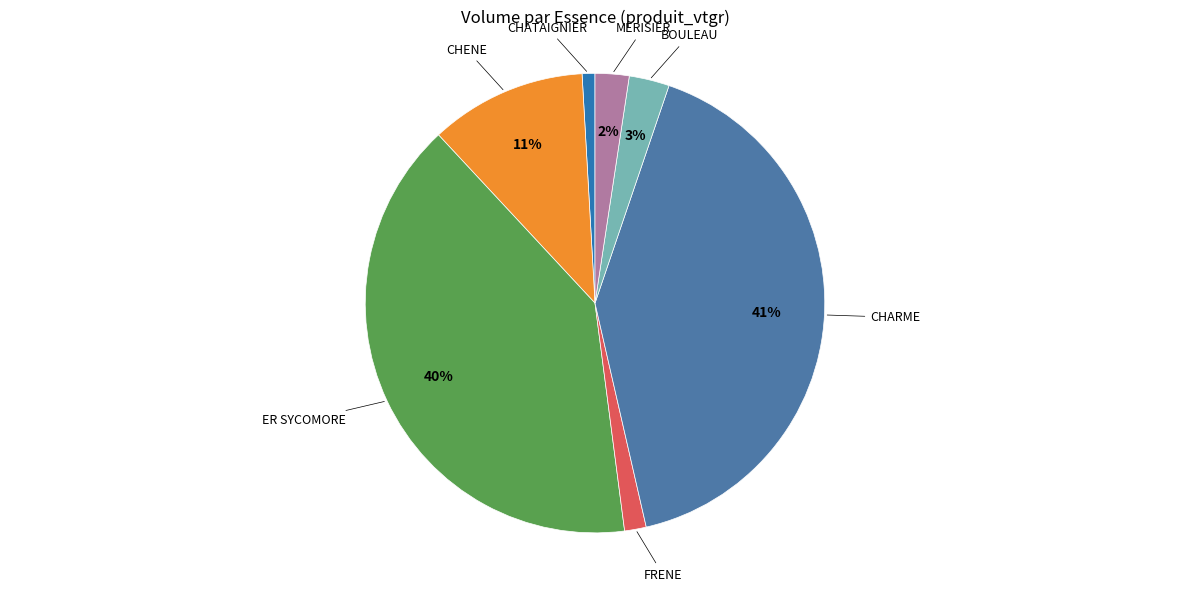

Is there any slice that represents more than half of the pie?

No